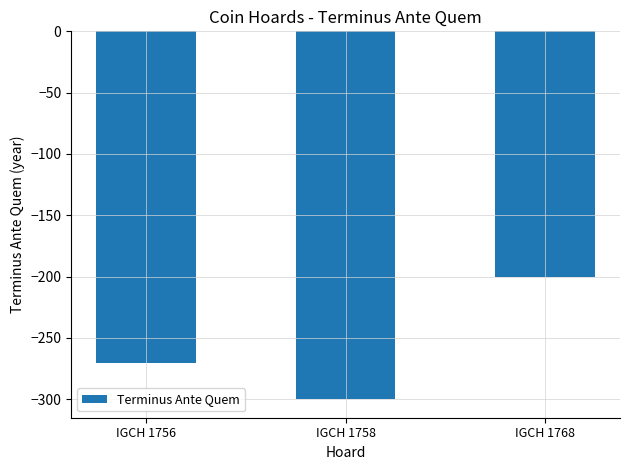

How many data points does each series have?

3